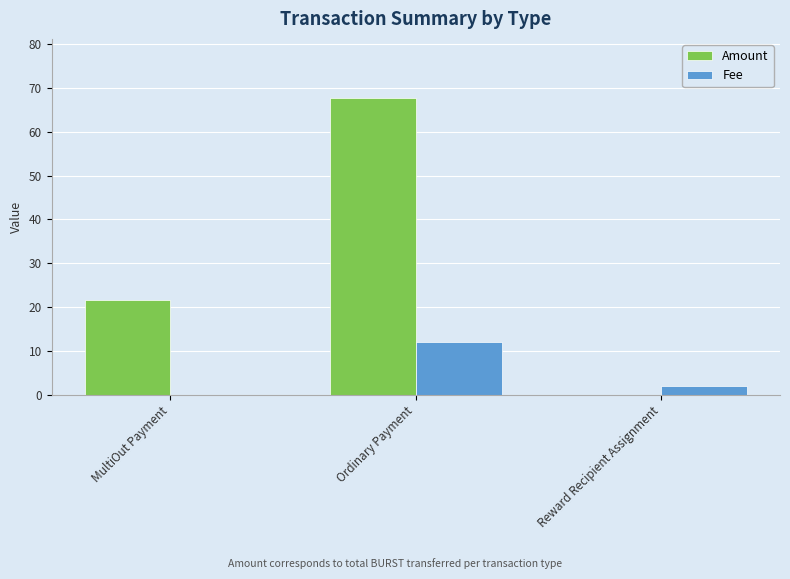

Reading right to left, what are all the values shown in this chart?

Amount: Reward Recipient Assignment=0.0	Ordinary Payment=67.7	MultiOut Payment=21.7
Fee: Reward Recipient Assignment=2.1	Ordinary Payment=12.0	MultiOut Payment=0.1